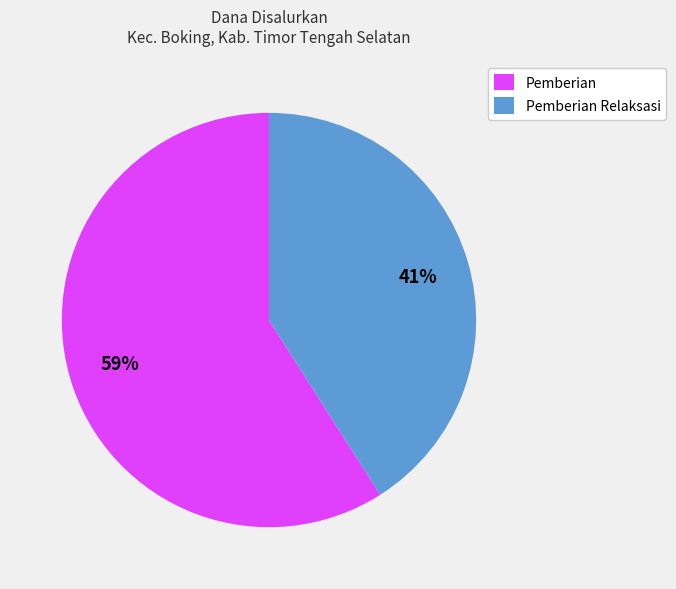

Is there any slice that represents more than half of the pie?

Yes